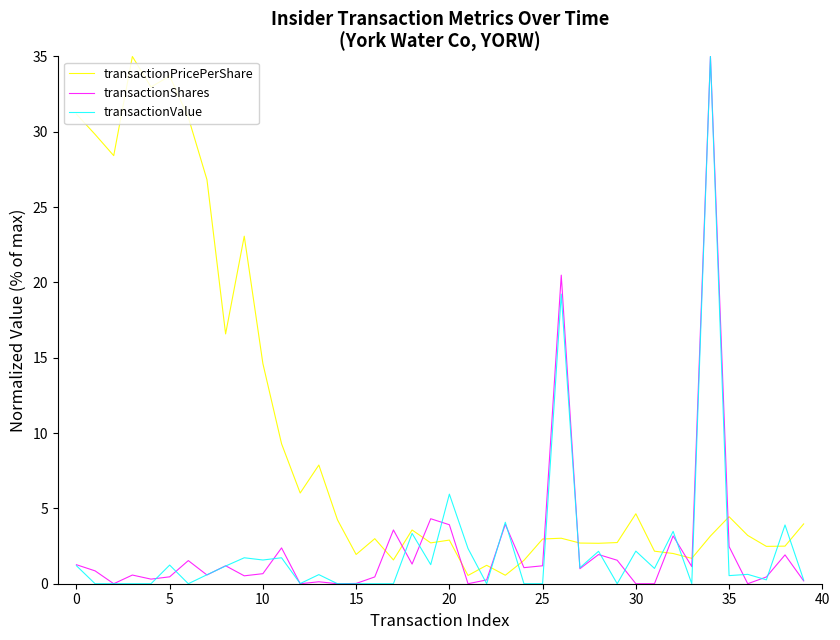

What is the greatest value displayed?

35.0